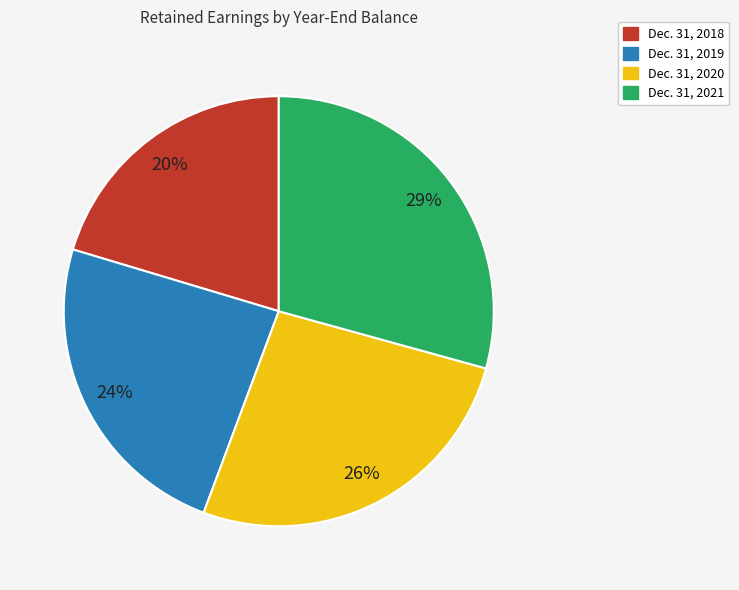

Does Dec. 31, 2021 represent more than half of the total?

No